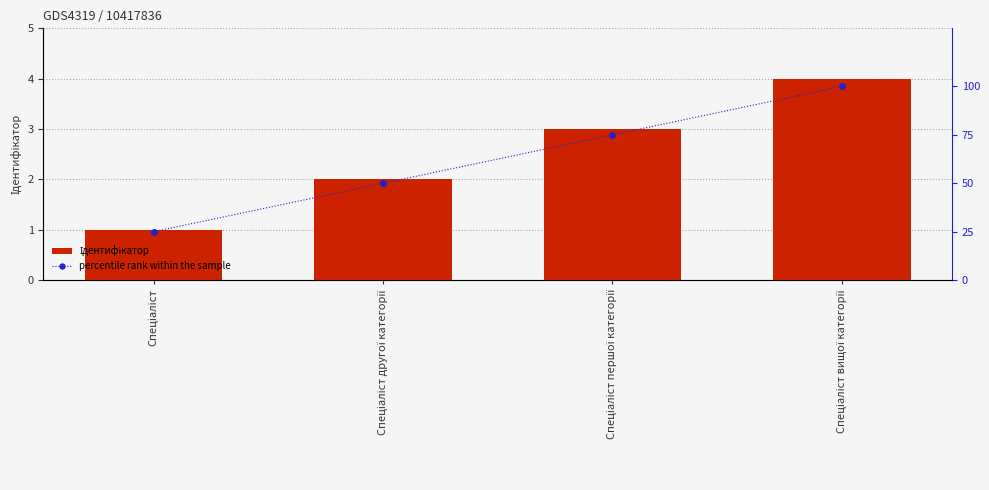

At how many categories does at least one series exceed 74?

2